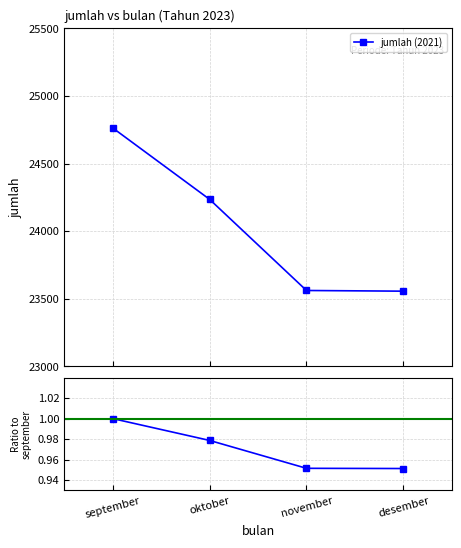

The ratio to sep series shows 0.6 at desember. True or false?

False